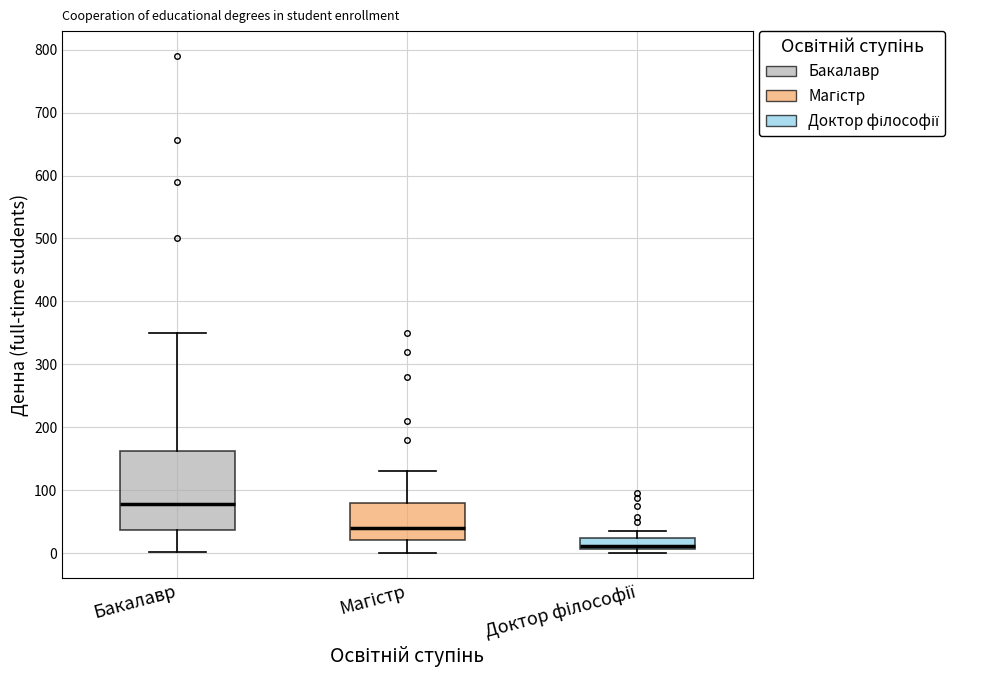

Comparing the boxes themselves (not the whiskers), which one is the tallest?

Бакалавр